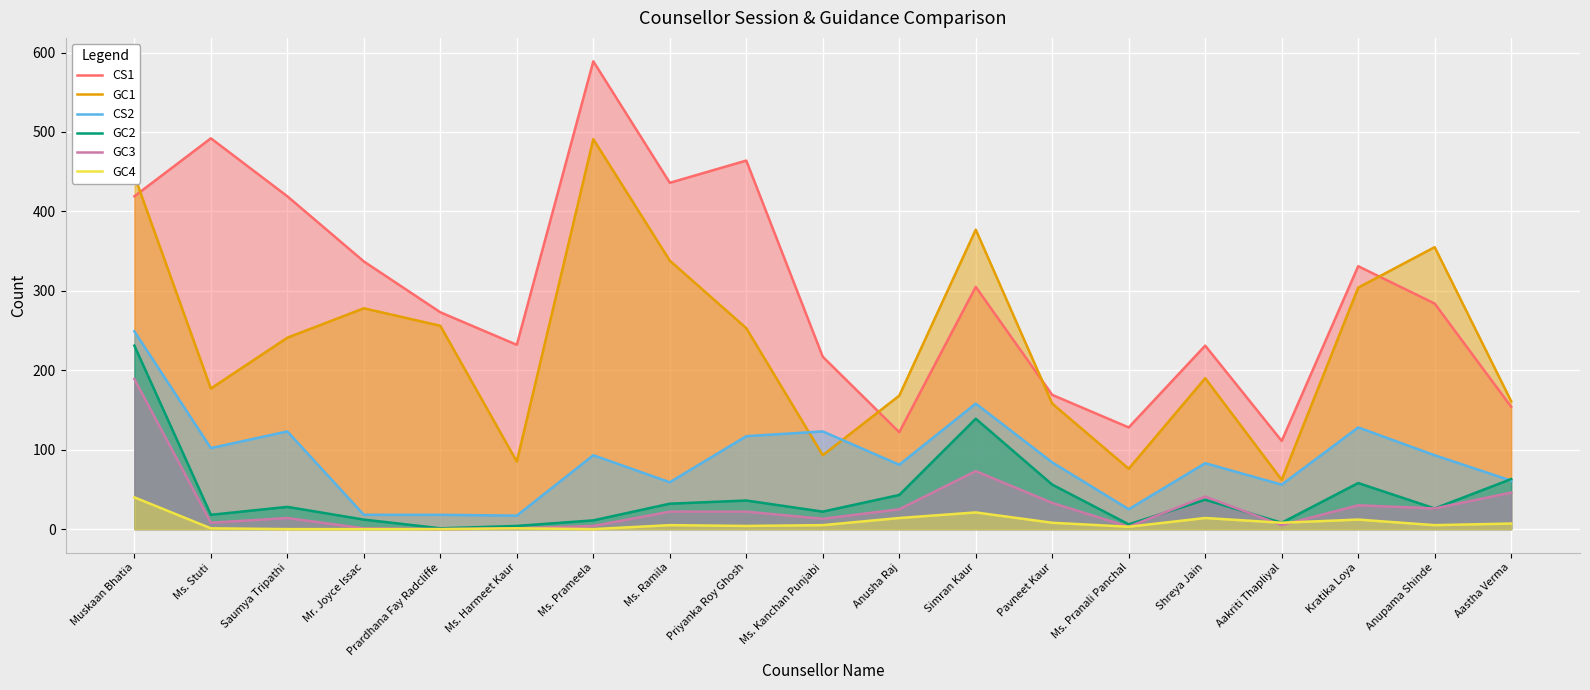

Between Pavneet Kaur and Ms. Stuti, which is larger?

Ms. Stuti